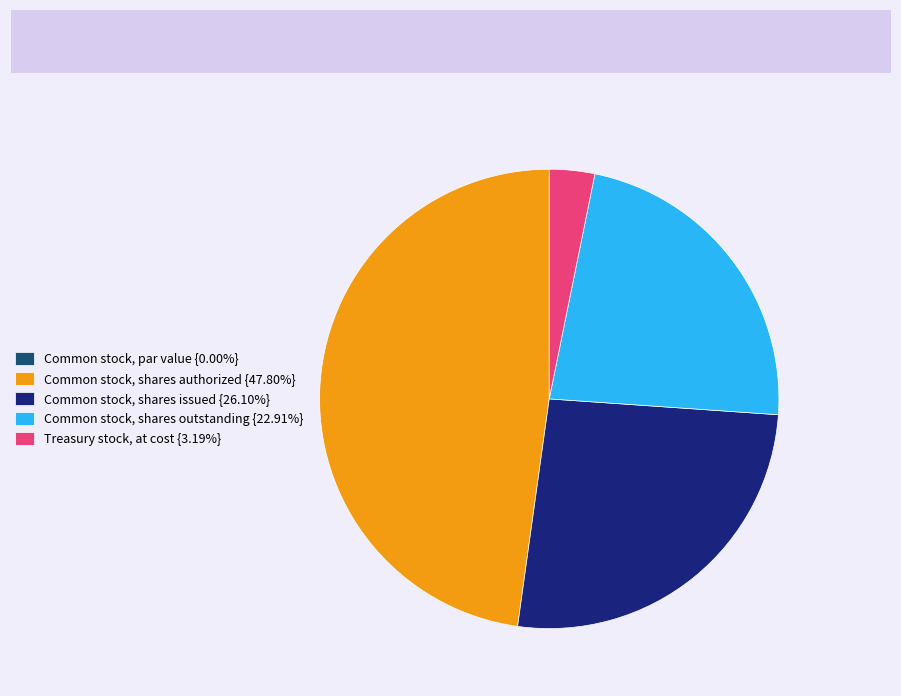

Between Common stock, shares outstanding and Treasury stock, at cost, which is larger?

Common stock, shares outstanding